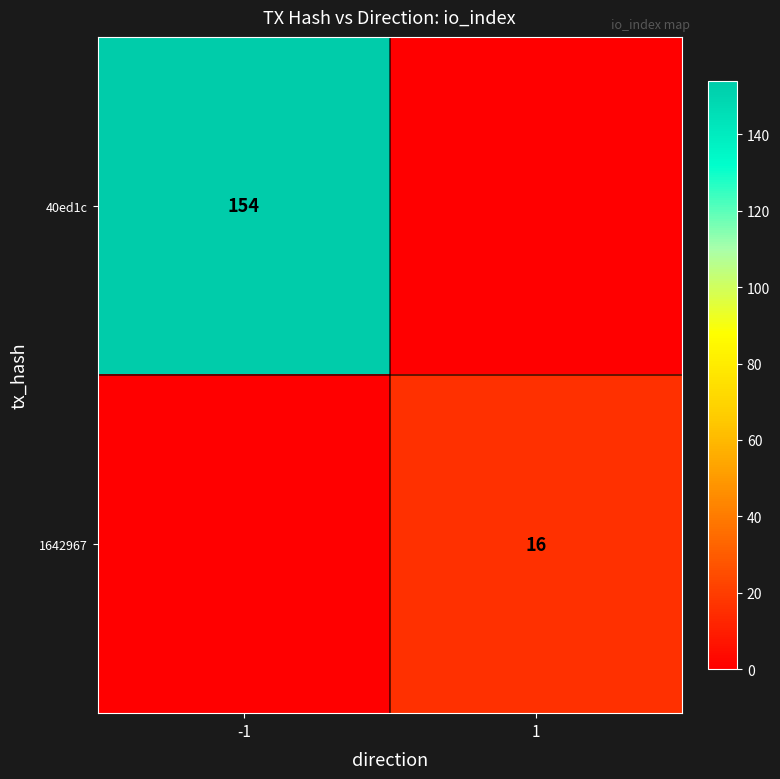

Count the number of categories in the chart.

2